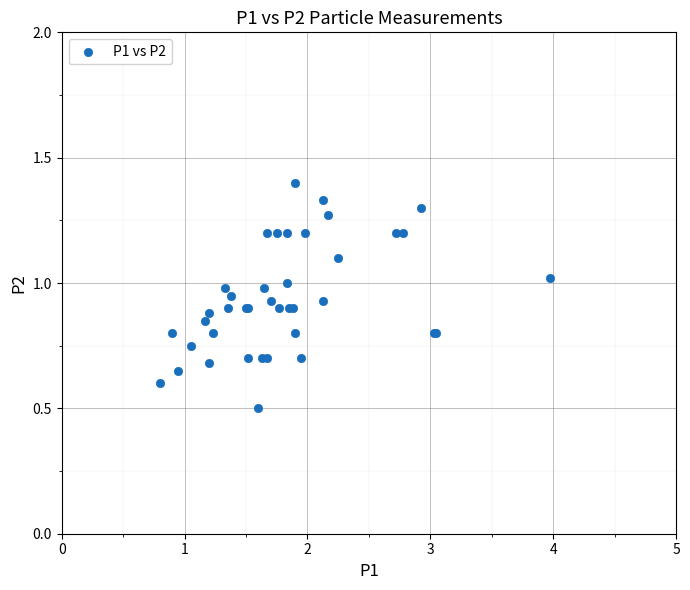

What Y value in the scatter plot is closest to 0?

0.5